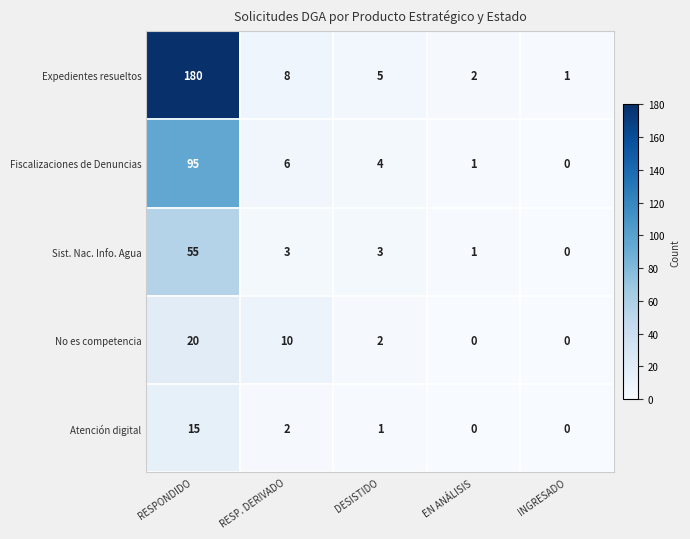

How many series are shown in this chart?

5